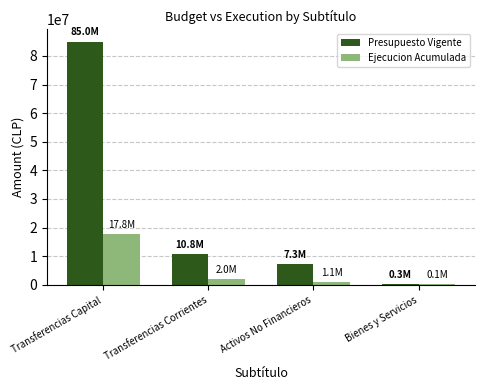

The value of Presupuesto Vigente at Transferencias Capital is 119459747. True or false?

False